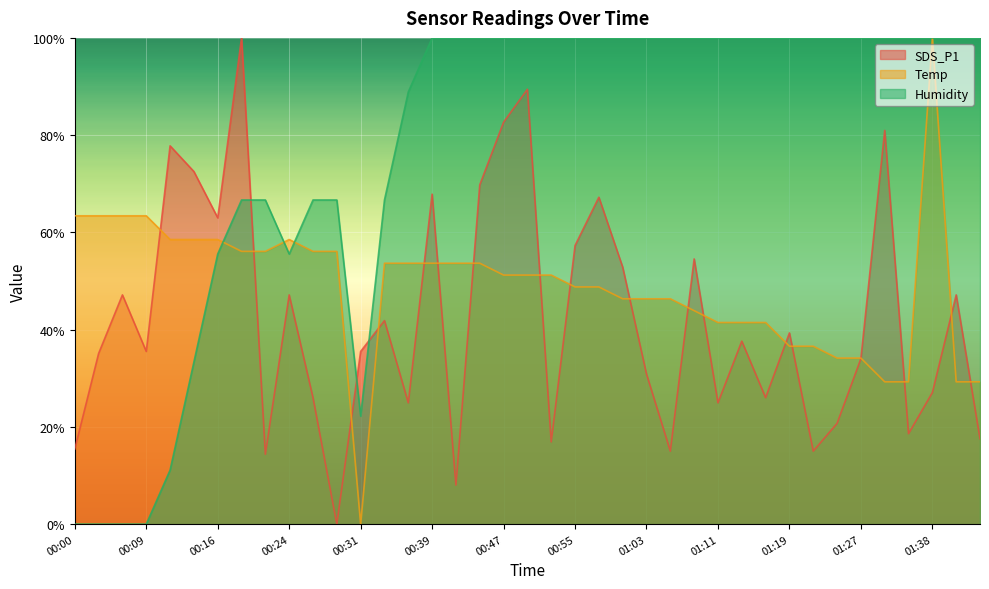

Reading right to left, list all the values displayed in this chart.

SDS_P1: 17.5	47.1	27.1	18.6	81.0	34.0	20.7	15.0	39.3	26.0	37.6	24.9	54.5	15.0	30.9	52.9	67.2	57.3	16.9	89.4	82.7	69.8	8.0	67.9	24.9	41.9	35.5	0.0	26.0	47.1	14.4	100.0	63.0	72.5	77.8	35.5	47.1	35.1	15.4
Temp: 29.3	29.3	100.0	29.3	29.3	34.1	34.1	36.6	36.6	41.5	41.5	41.5	43.9	46.3	46.3	46.3	48.8	48.8	51.2	51.2	51.2	53.7	53.7	53.7	53.7	53.7	0.0	56.1	56.1	58.5	56.1	56.1	58.5	58.5	58.5	63.4	63.4	63.4	63.4
Humidity: 100.0	100.0	100.0	100.0	100.0	100.0	100.0	100.0	100.0	100.0	100.0	100.0	100.0	100.0	100.0	100.0	100.0	100.0	100.0	100.0	100.0	100.0	100.0	100.0	88.9	66.7	22.2	66.7	66.7	55.6	66.7	66.7	55.6	33.3	11.1	0.0	0.0	0.0	0.0